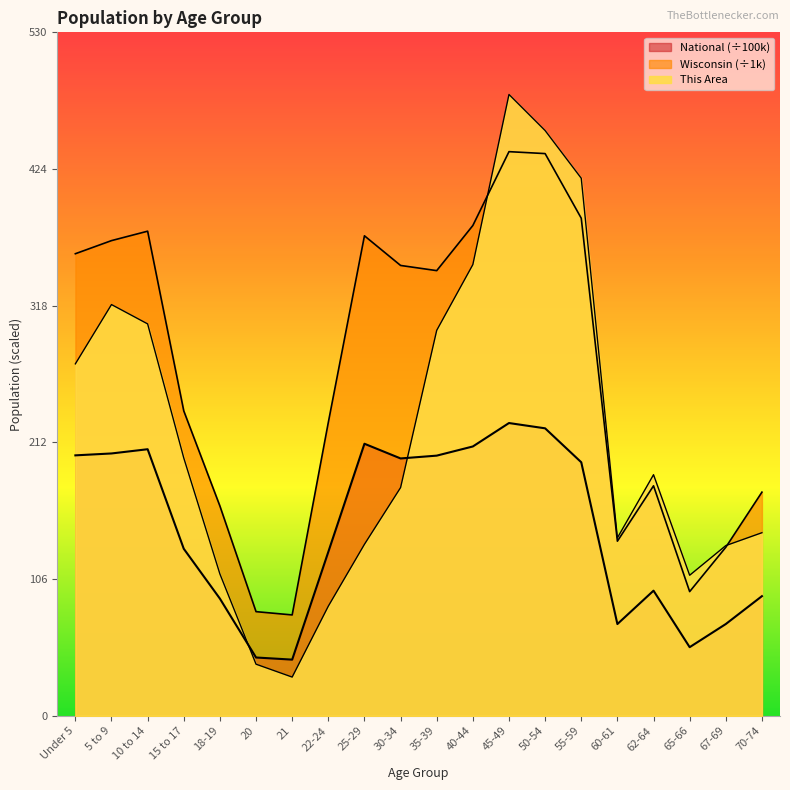

At which category does National reach its first local peak?

10 to 14